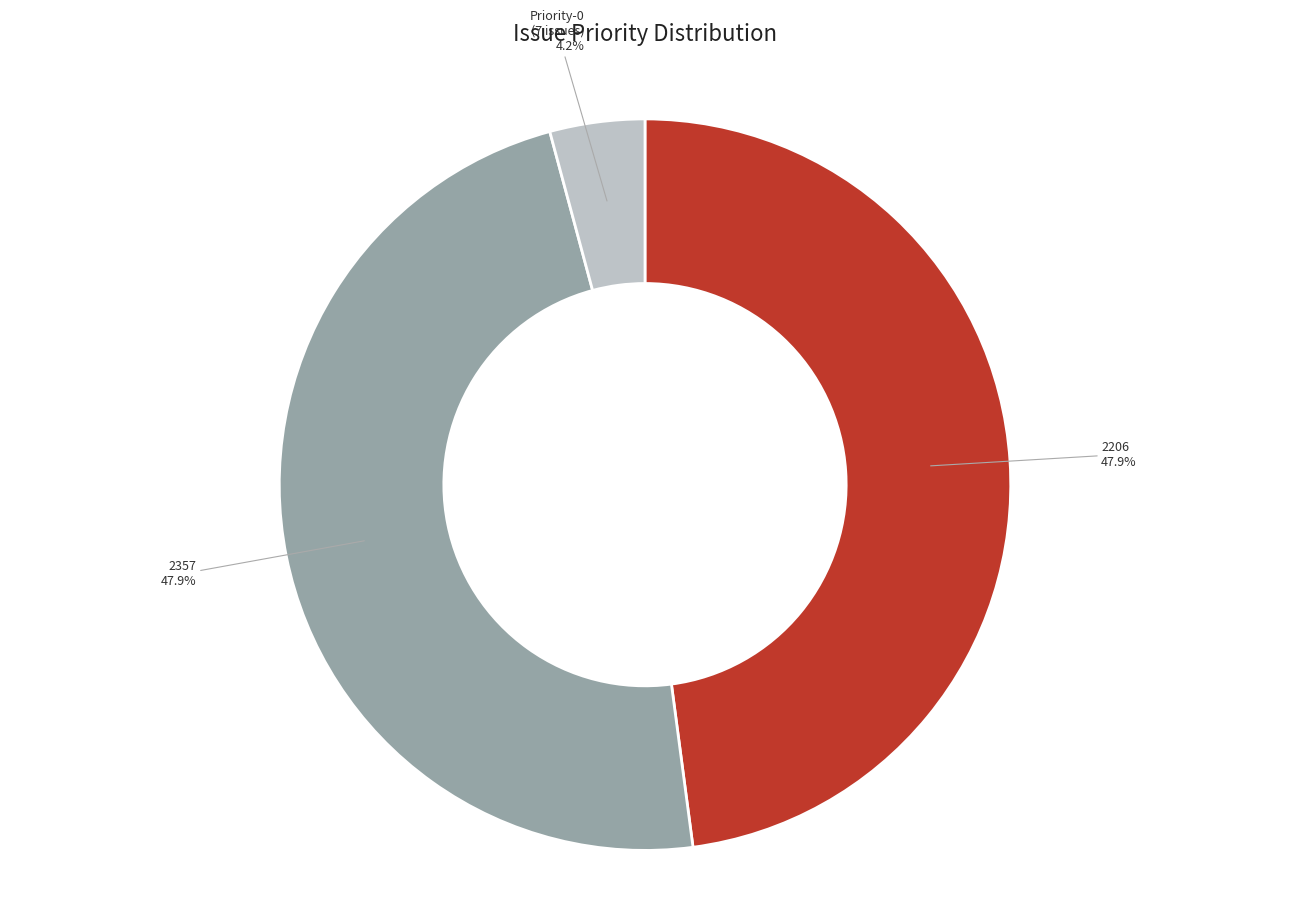

What is the smallest slice in the pie chart?

Priority-0 (7 issues)